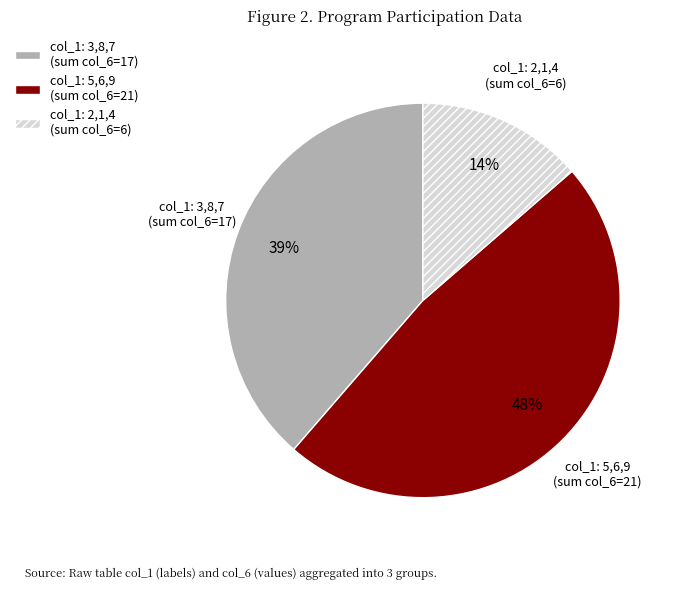

The col_1: 5,6,9 (sum col_6=21) slice represents 56% of the pie. True or false?

False